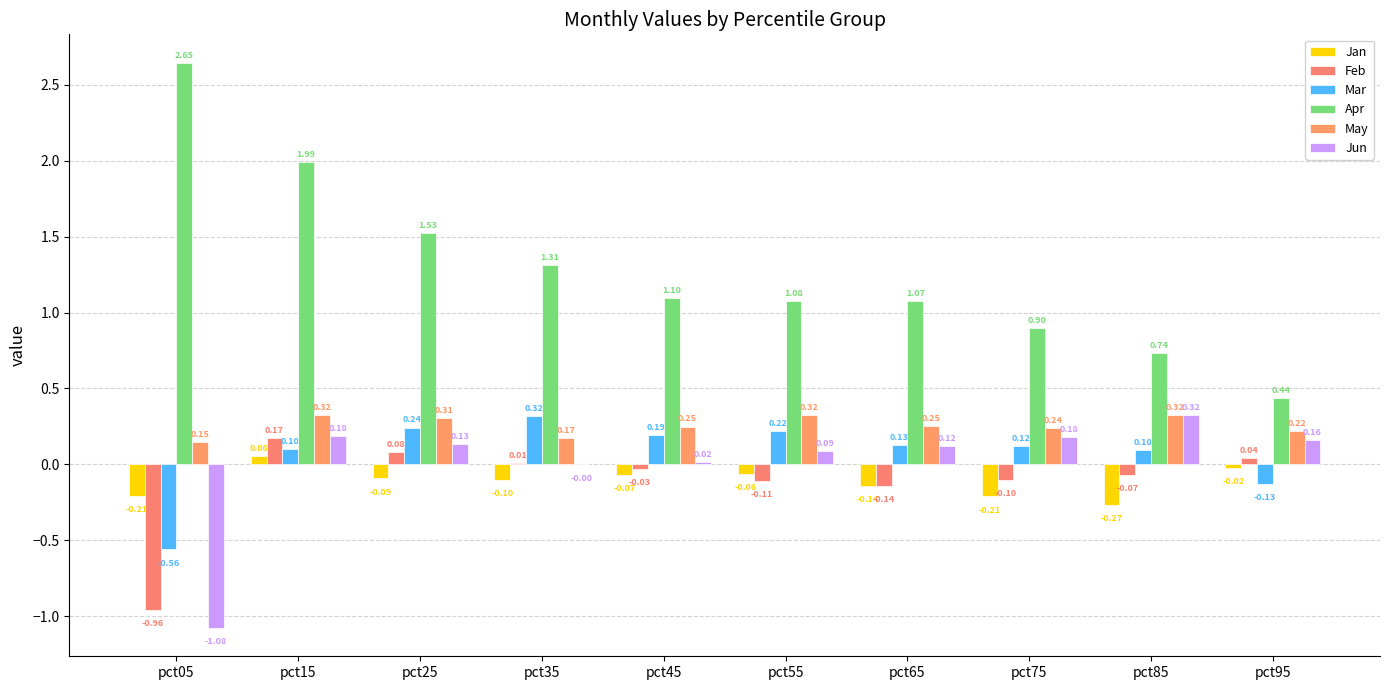

How many distinct data groups are displayed?

6